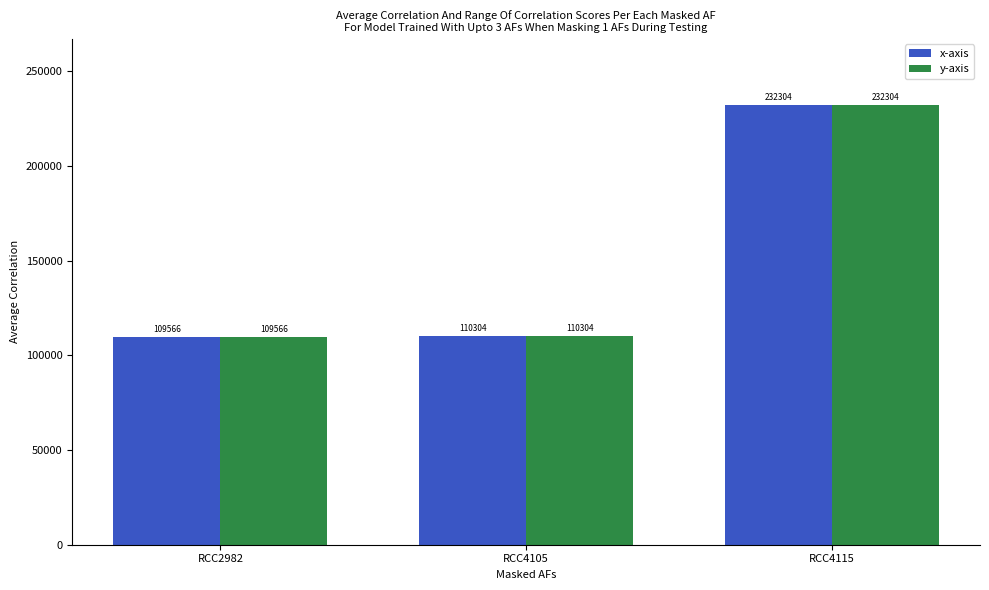

Is the value of y-axis at RCC4115 greater than the value of x-axis at RCC2982?

Yes